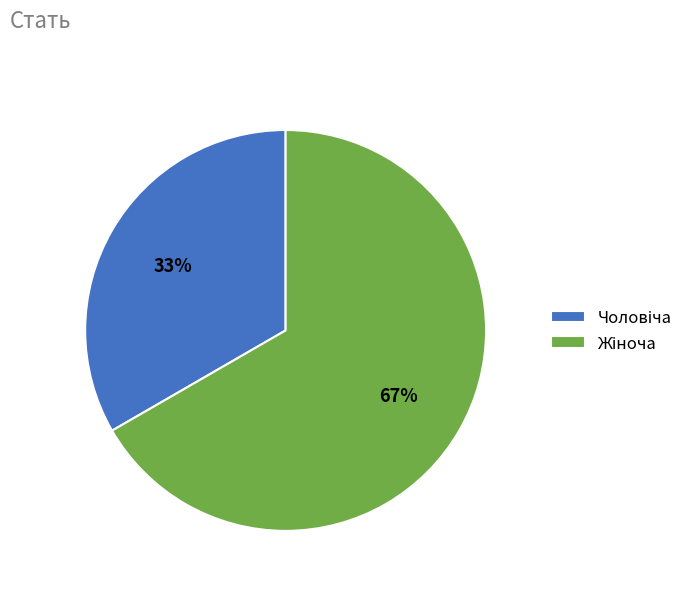

Is there a majority slice in this chart?

Yes